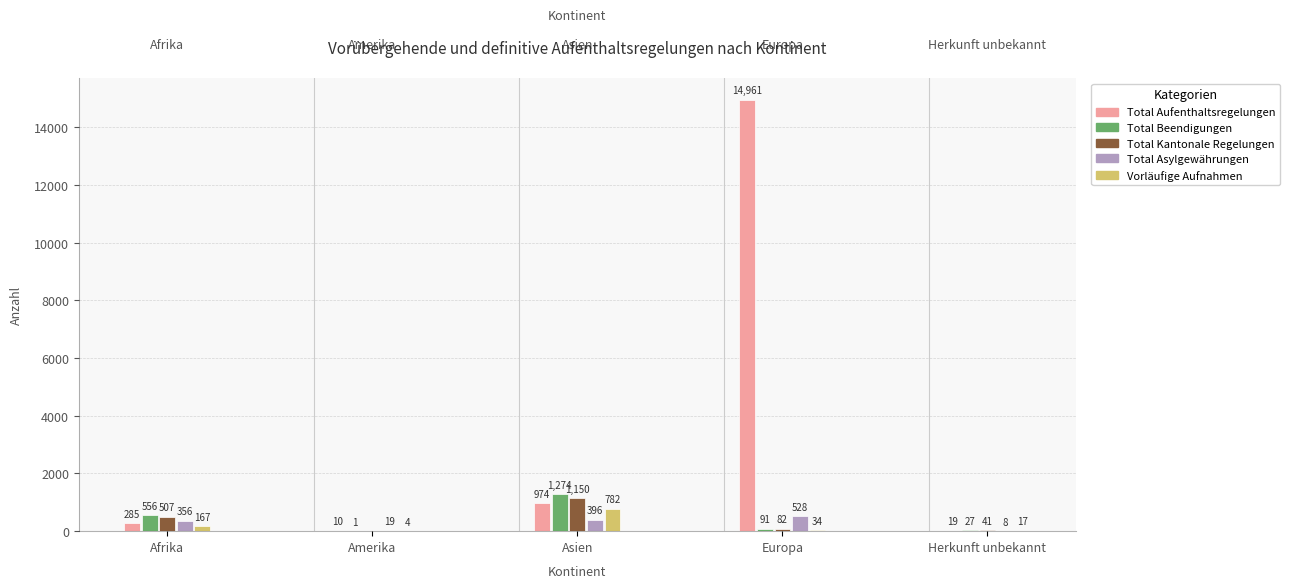

Are the bars horizontal?

No